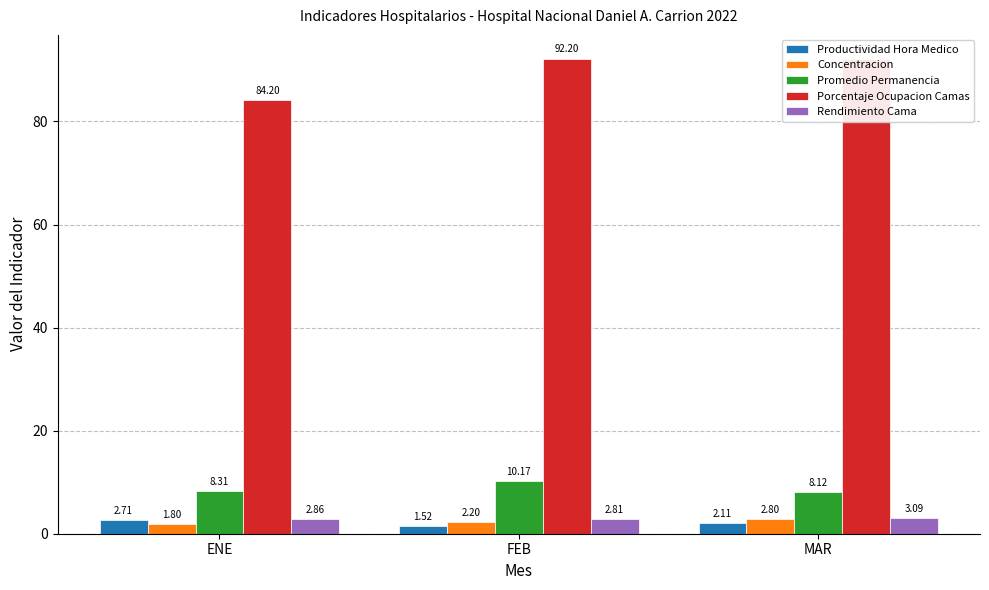

What is the difference between the maximum and minimum values in the Porcentaje Ocupacion Camas series?

8.0